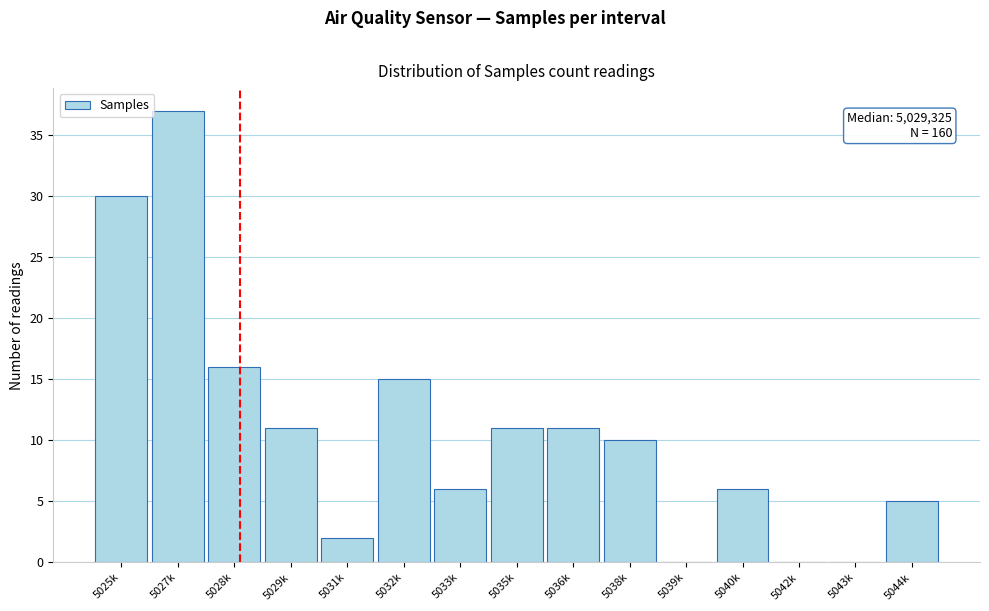

Reading right to left, list all the values displayed in this chart.

5044k=5	5043k=0	5042k=0	5040k=6	5039k=0	5038k=10	5036k=11	5035k=11	5033k=6	5032k=15	5031k=2	5029k=11	5028k=16	5027k=37	5025k=30